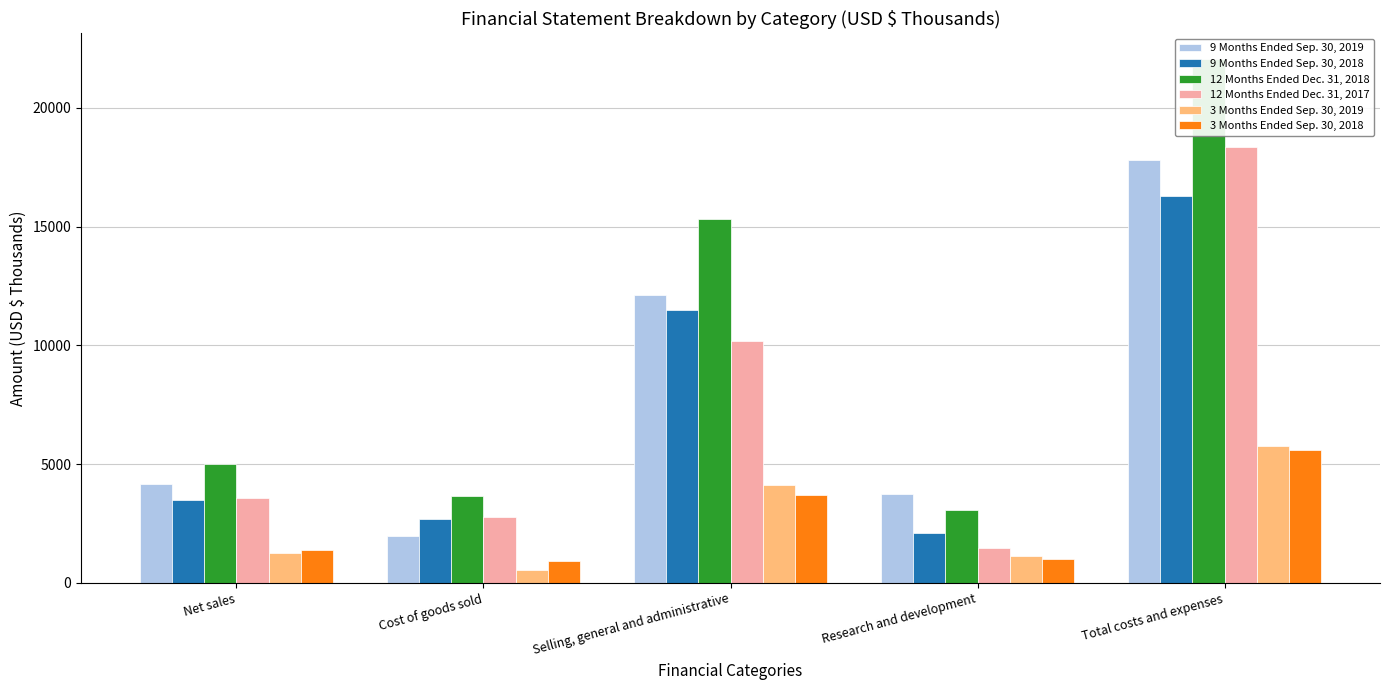

What is the sum of the 3 Months Ended Sep. 30, 2019 values at Net sales and Total costs and expenses?

7011